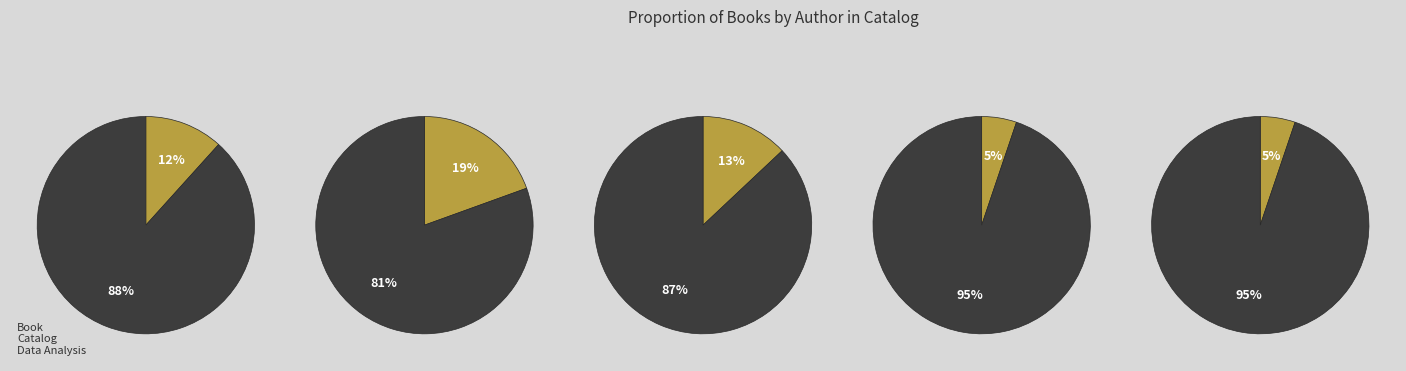

To the nearest percent, what portion does Jenna Yoon (176706633) represent?

5%